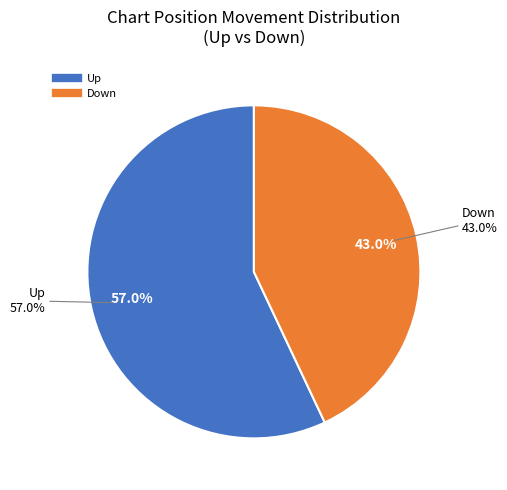

To the nearest percent, what is the difference between the down and up slice percentages?

14%